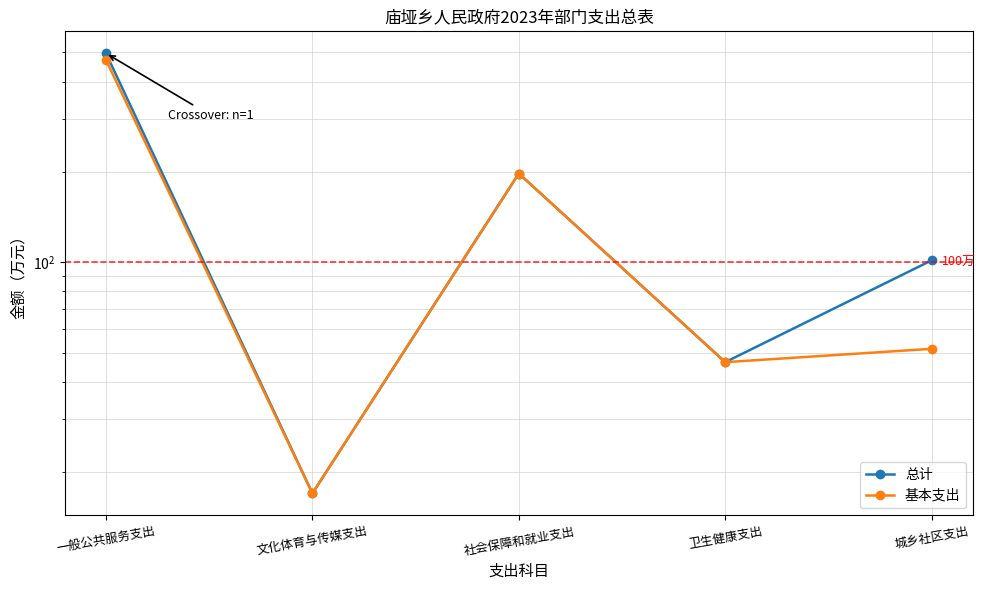

Is it true that 基本支出 equals 26.0 at 城乡社区支出?

False